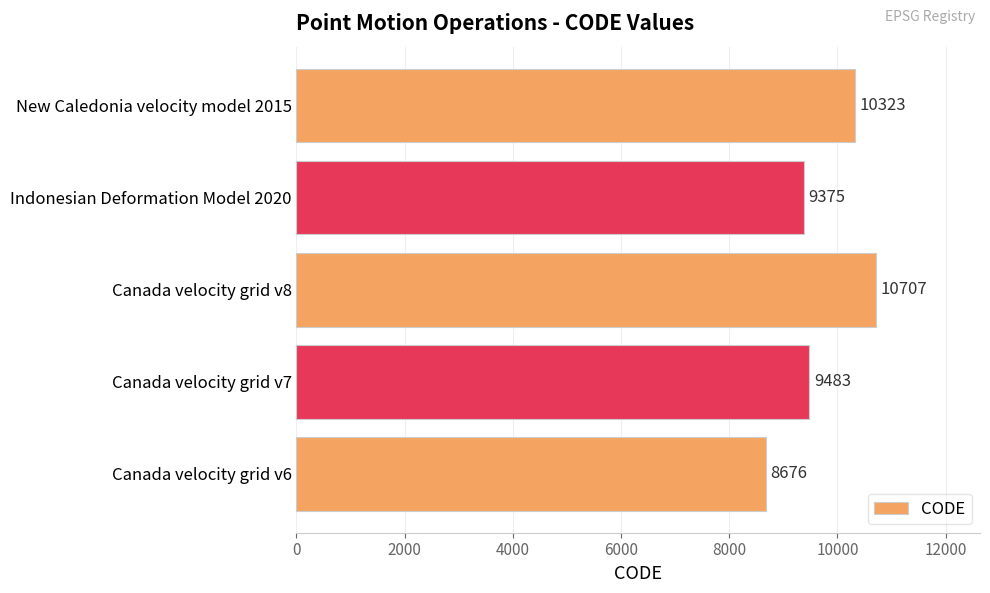

Reading bottom to top, list all the values displayed in this chart.

Canada velocity grid v6=8676	Canada velocity grid v7=9483	Canada velocity grid v8=10707	Indonesian Deformation Model 2020=9375	New Caledonia velocity model 2015=10323